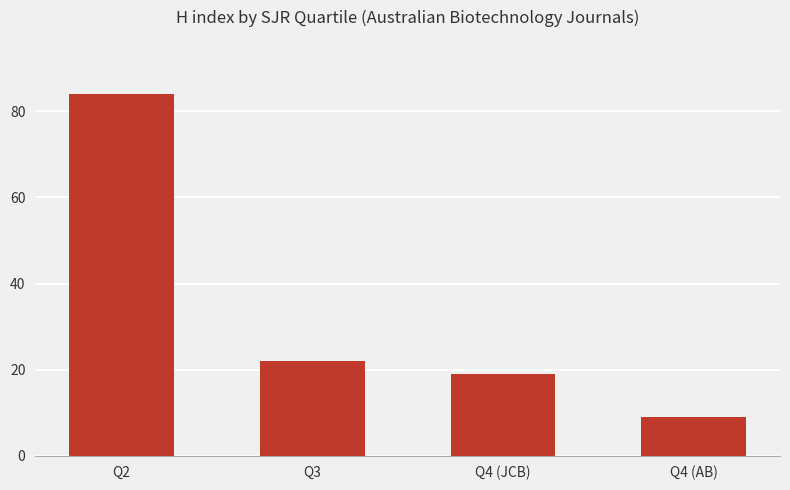

Rank the categories by value from highest to lowest.

Q2, Q3, Q4 (JCB), Q4 (AB)